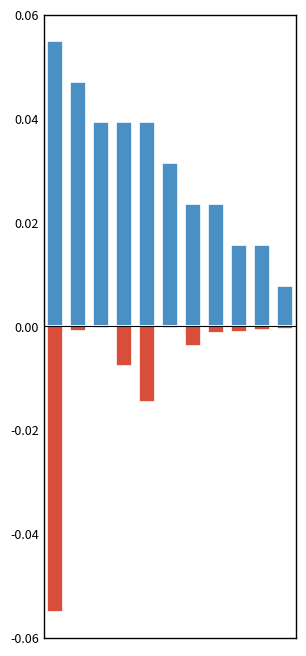

What is the maximum value for Total cantidad?

0.1